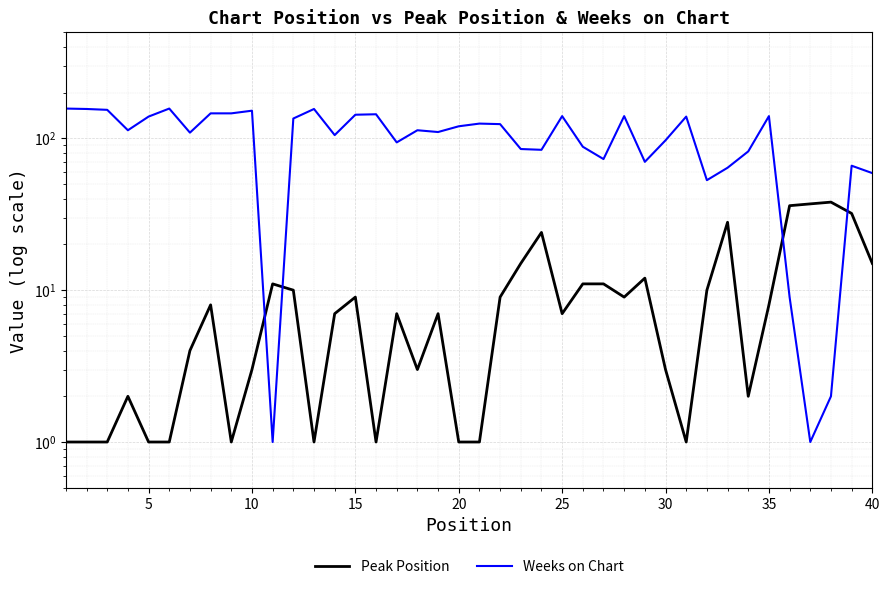

What are all the series names shown in the legend?

Peak Position, Weeks on Chart